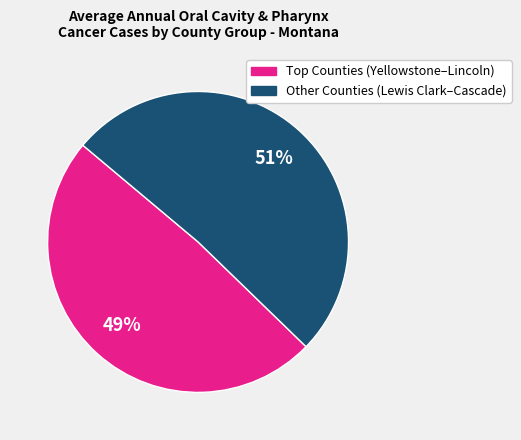

Is there a majority slice in this chart?

Yes